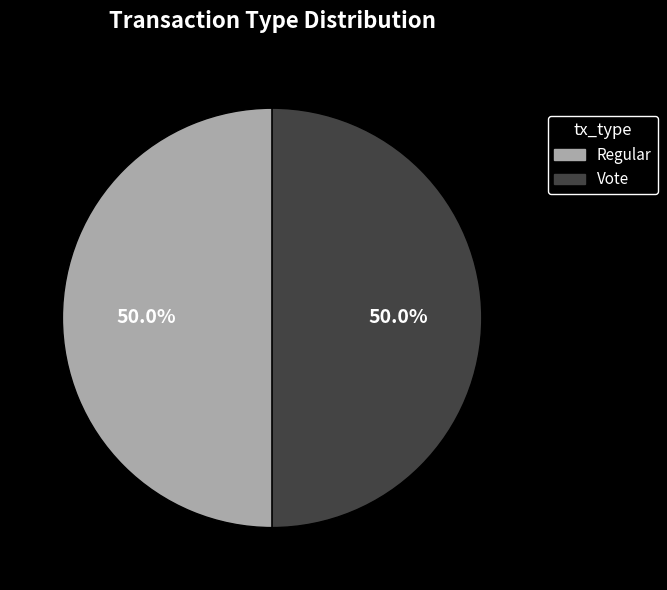

How many segments does this pie chart have?

2